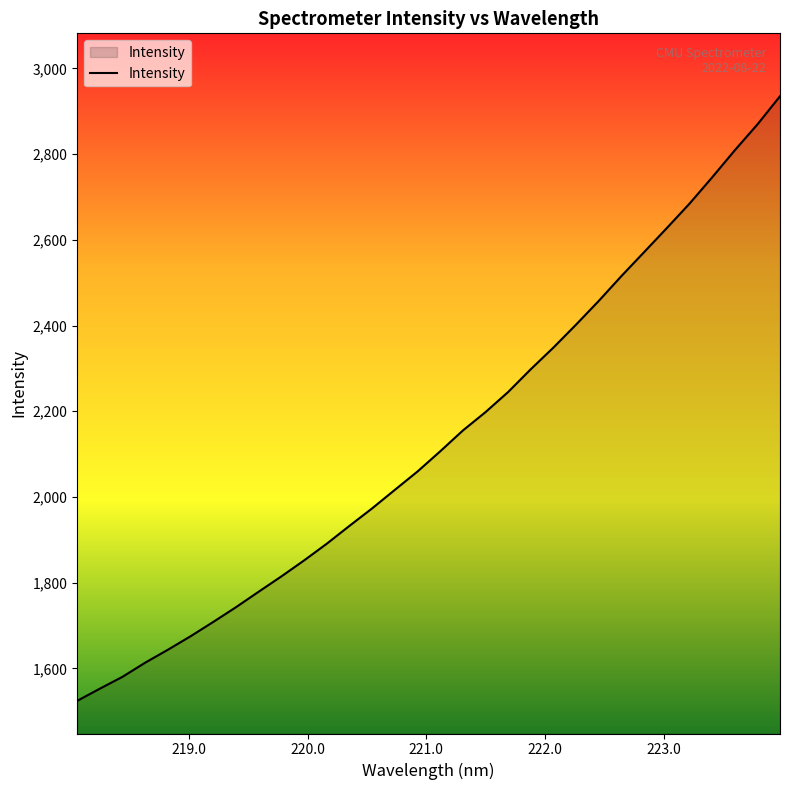

What is the difference between the maximum and minimum values?

1411.0